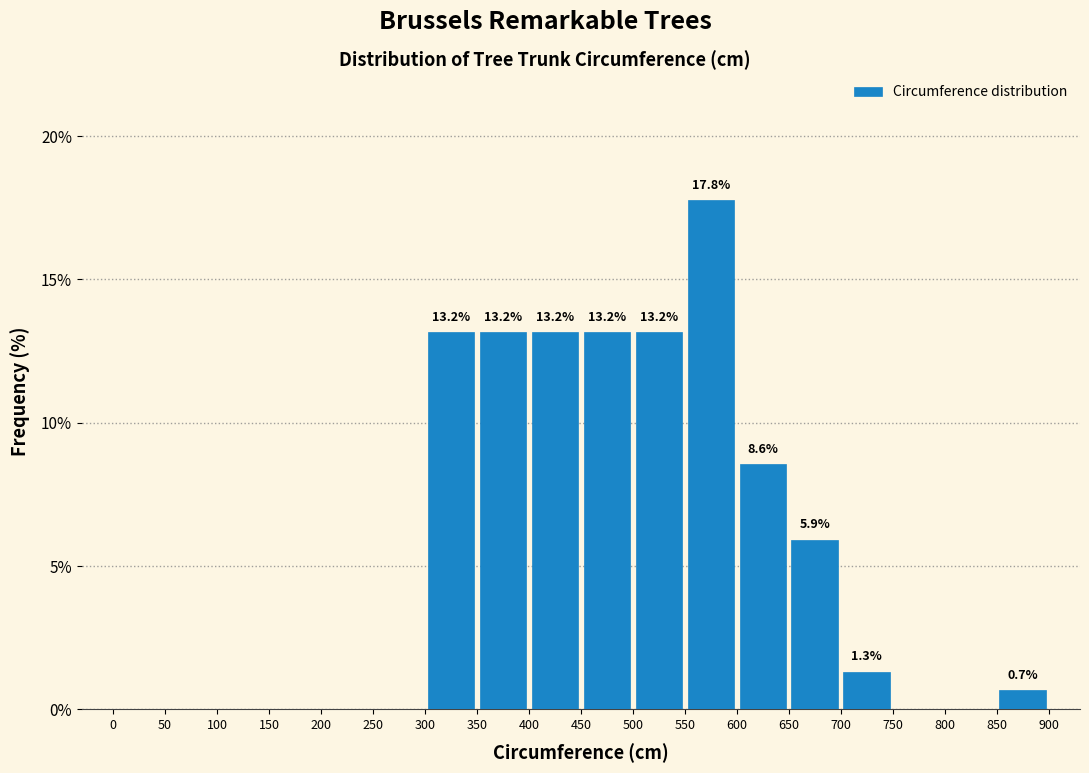

Which range on the x-axis has the tallest bar?

550 to 600